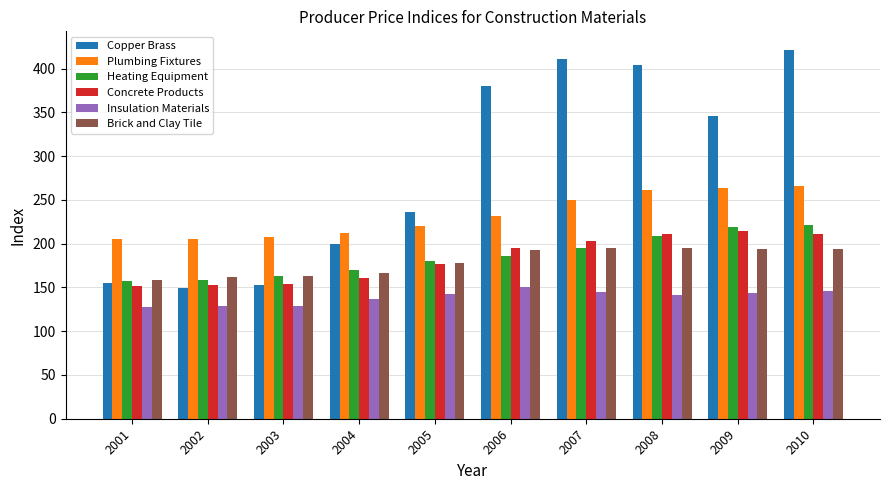

What is the difference between the Copper Brass values at 2007 and 2009?

65.1